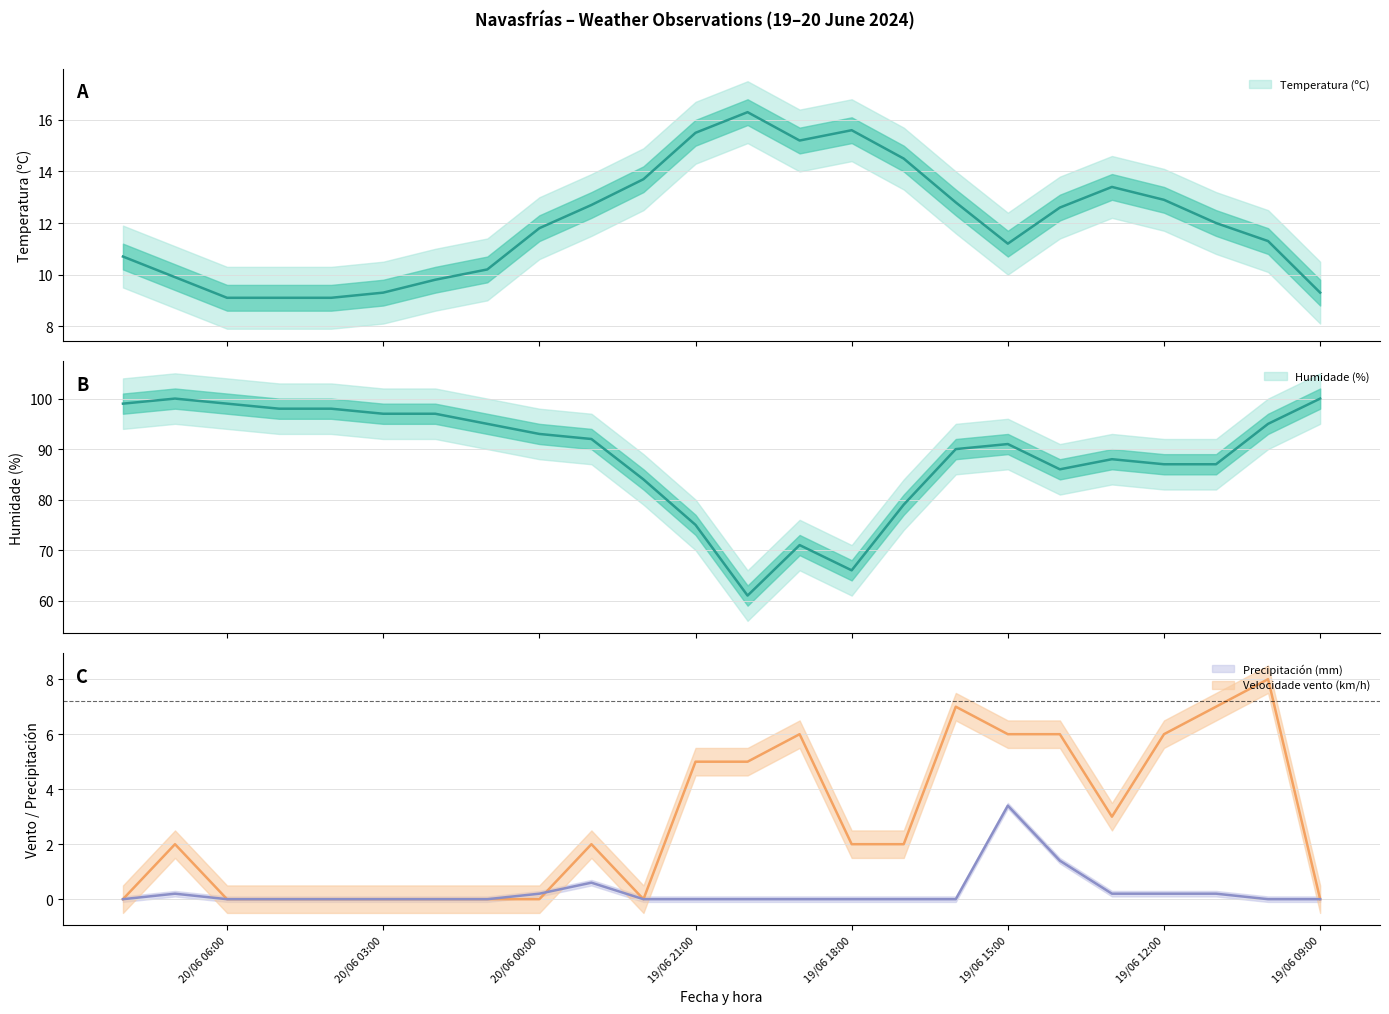

At how many categories does at least one series exceed 34?

24